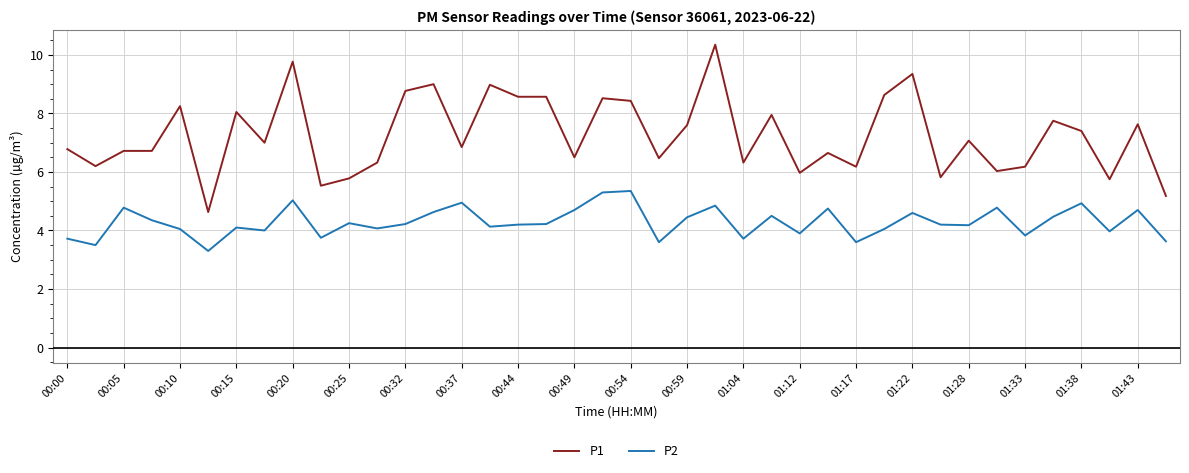

True or false: P1 and P2 intersect in this chart.

False